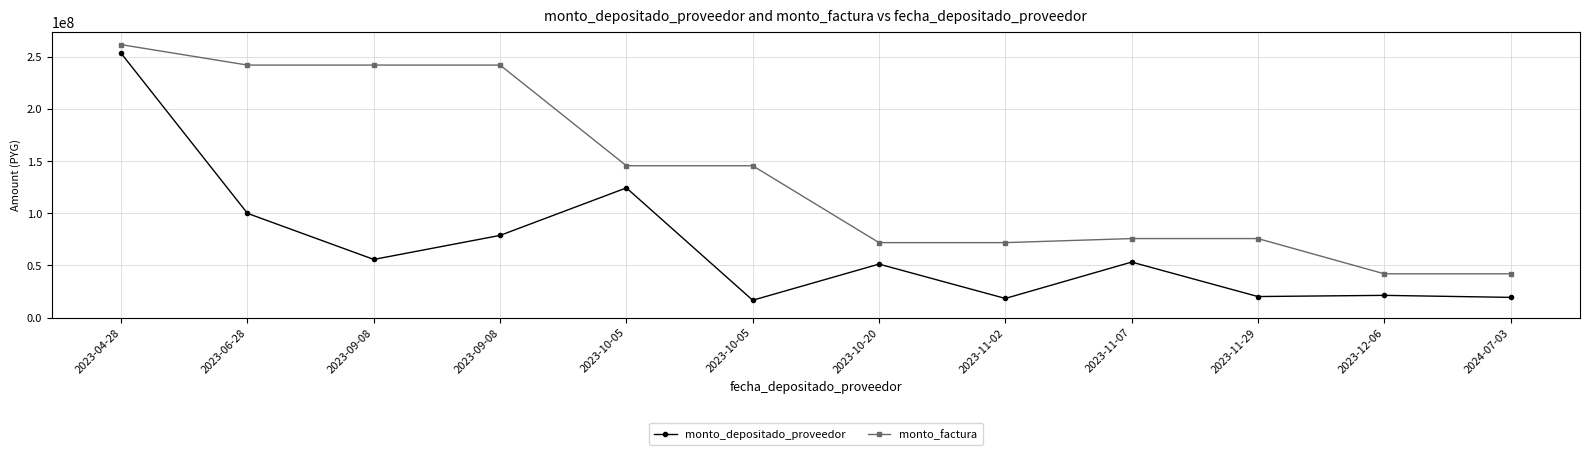

What is the total value across all series at 2023-09-08?

298240862